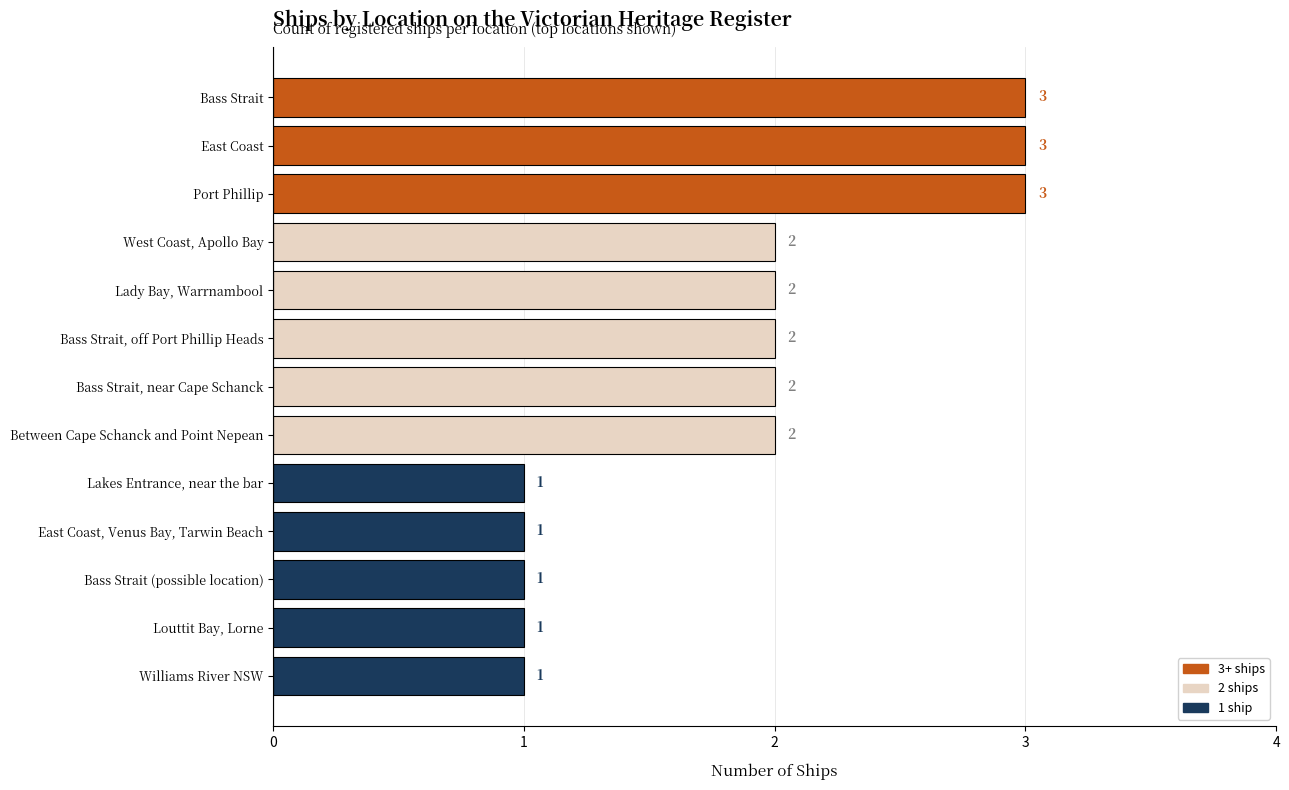

What is the change in value from Louttit Bay, Lorne to Bass Strait, off Port Phillip Heads?

+1